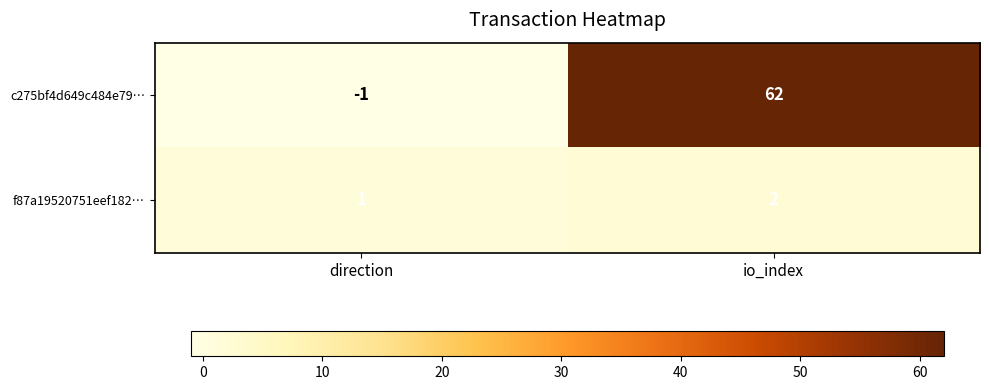

At which category is the sum across all series the highest?

io_index